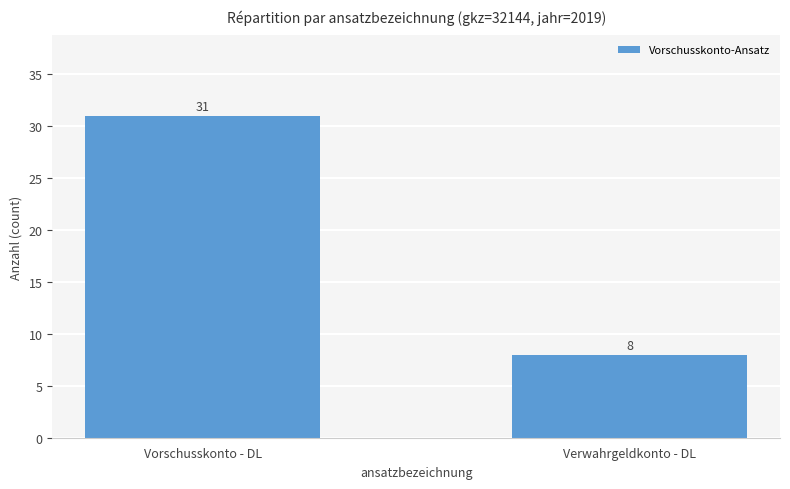

Reading left to right, list all the values displayed in this chart.

Vorschusskonto - DL=31	Verwahrgeldkonto - DL=8